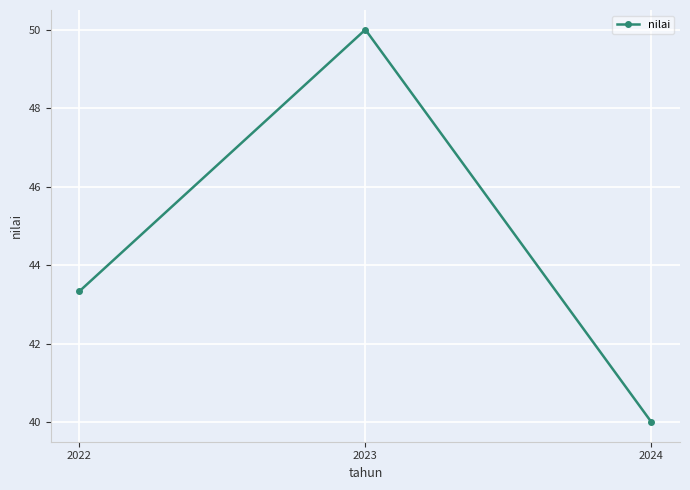

Does the chart have visible grid lines?

Yes